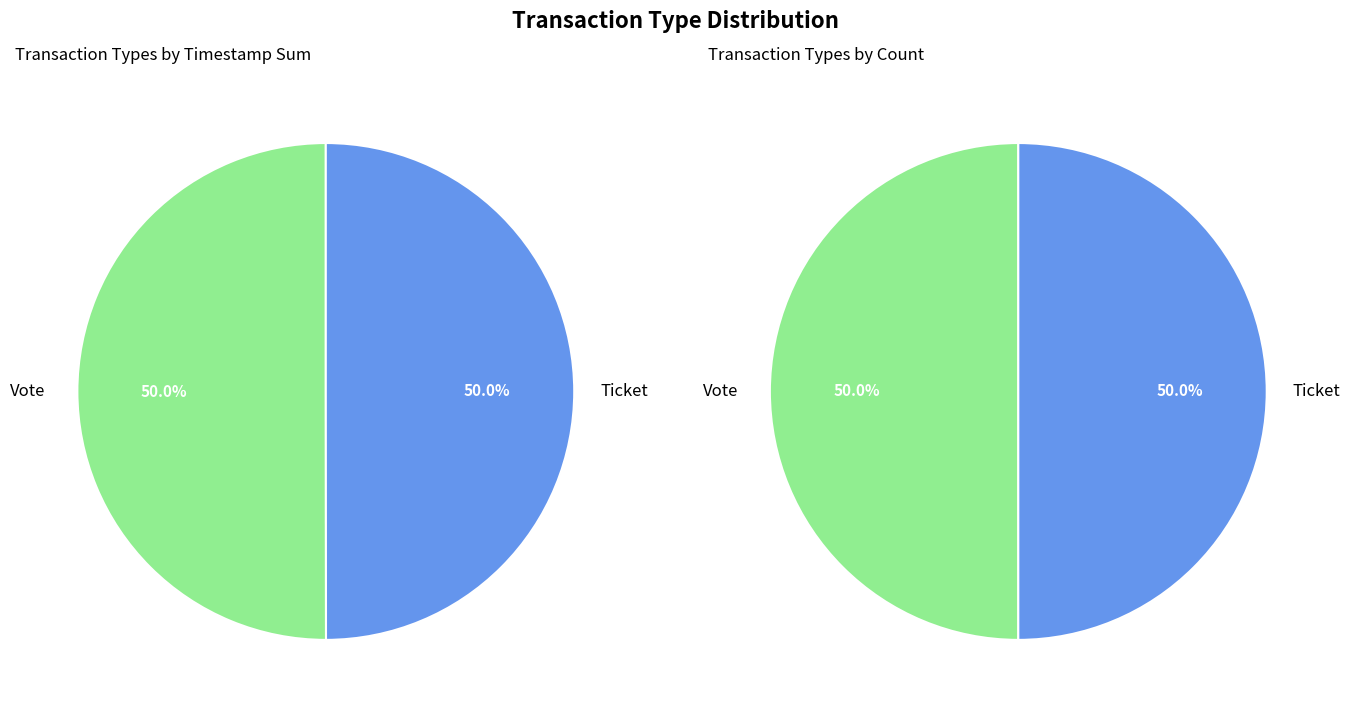

What is the largest slice in the pie chart?

Vote